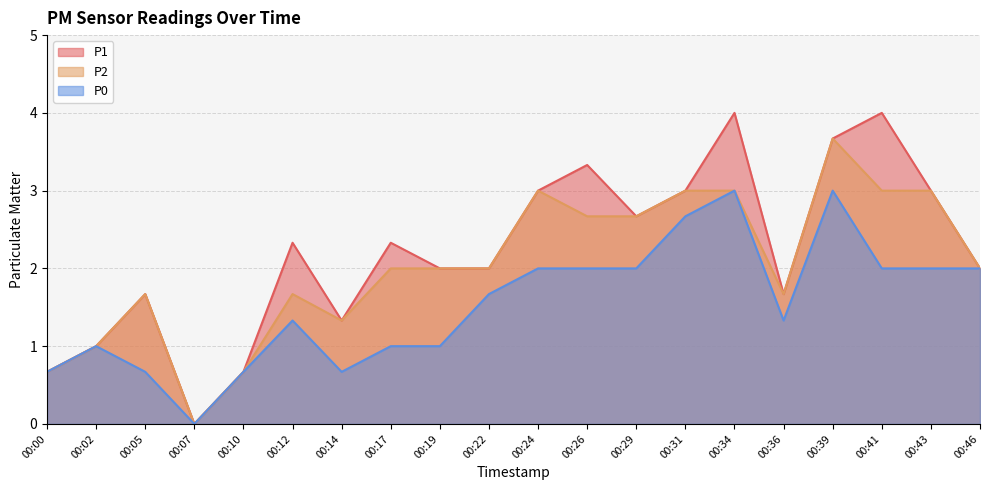

True or false: P1 and P2 cross at least once.

False